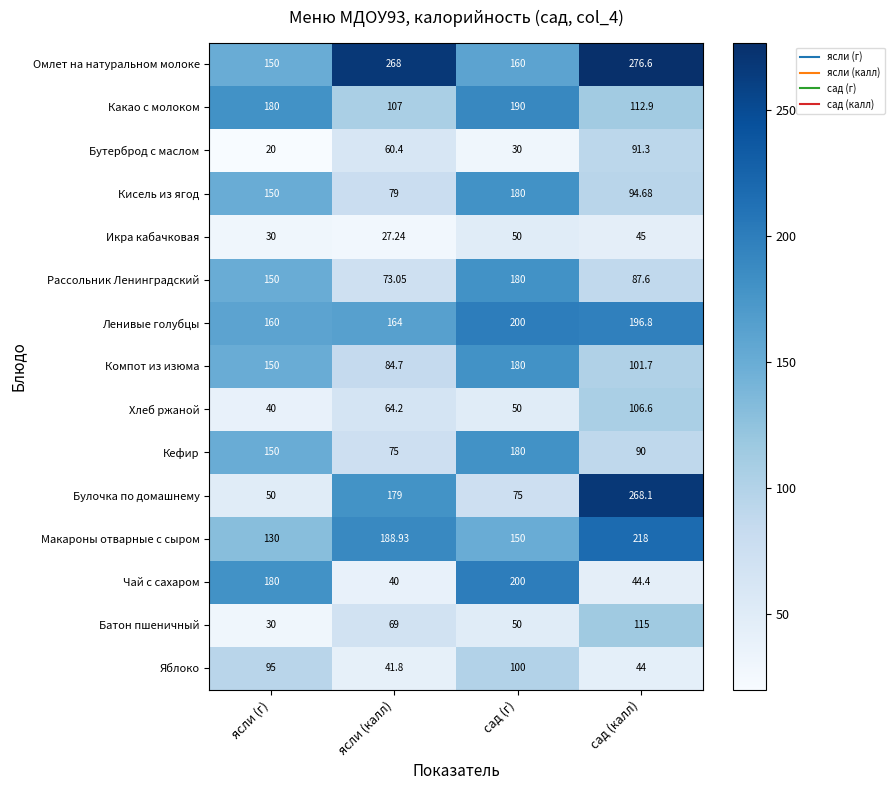

Which series has the widest spread of values?

Булочка по домашнему